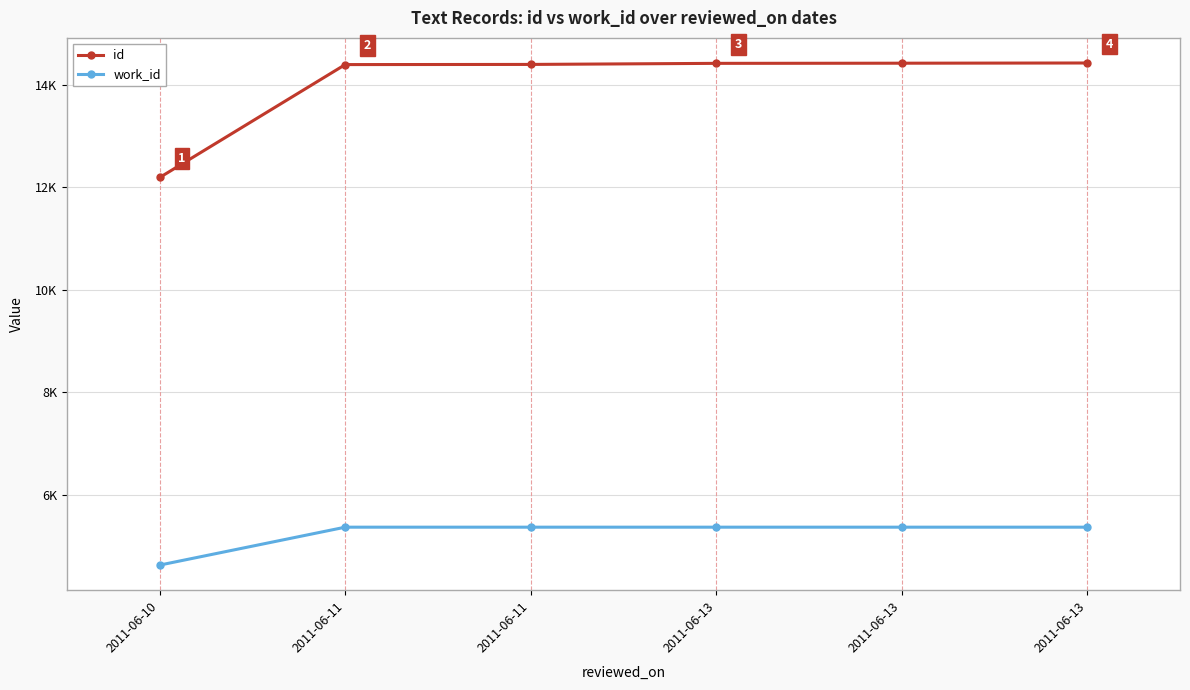

True or false: id and work_id cross at least once.

False